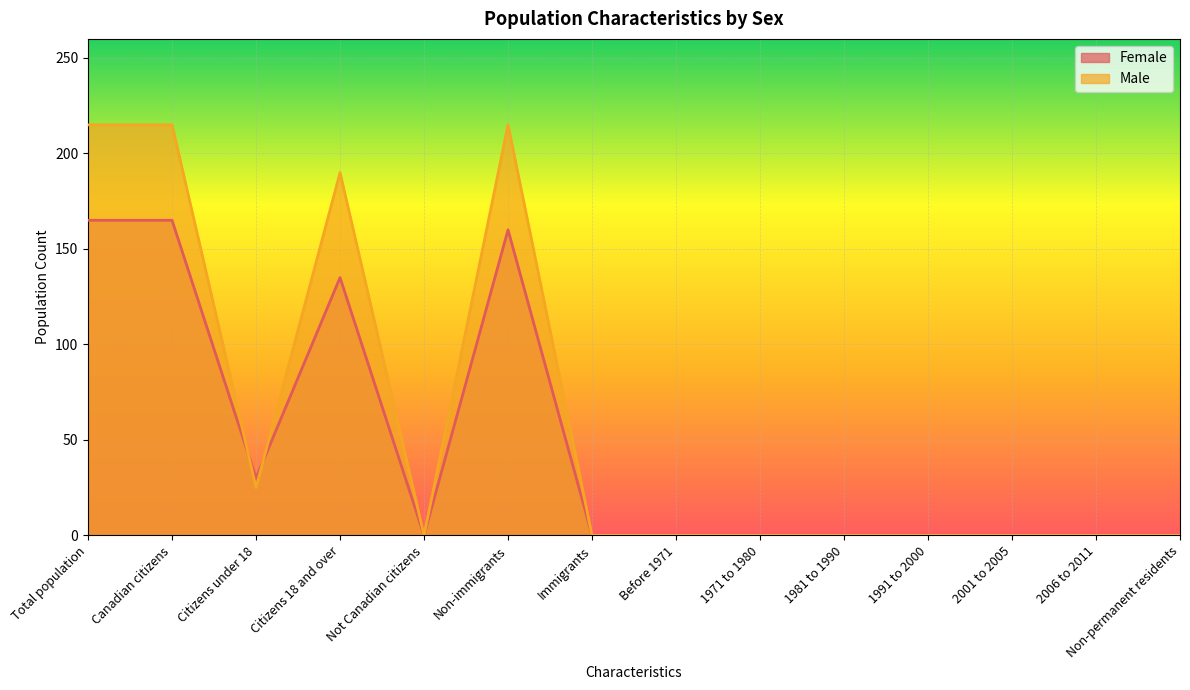

Where is Male nearest to the value 107?

Citizens under 18